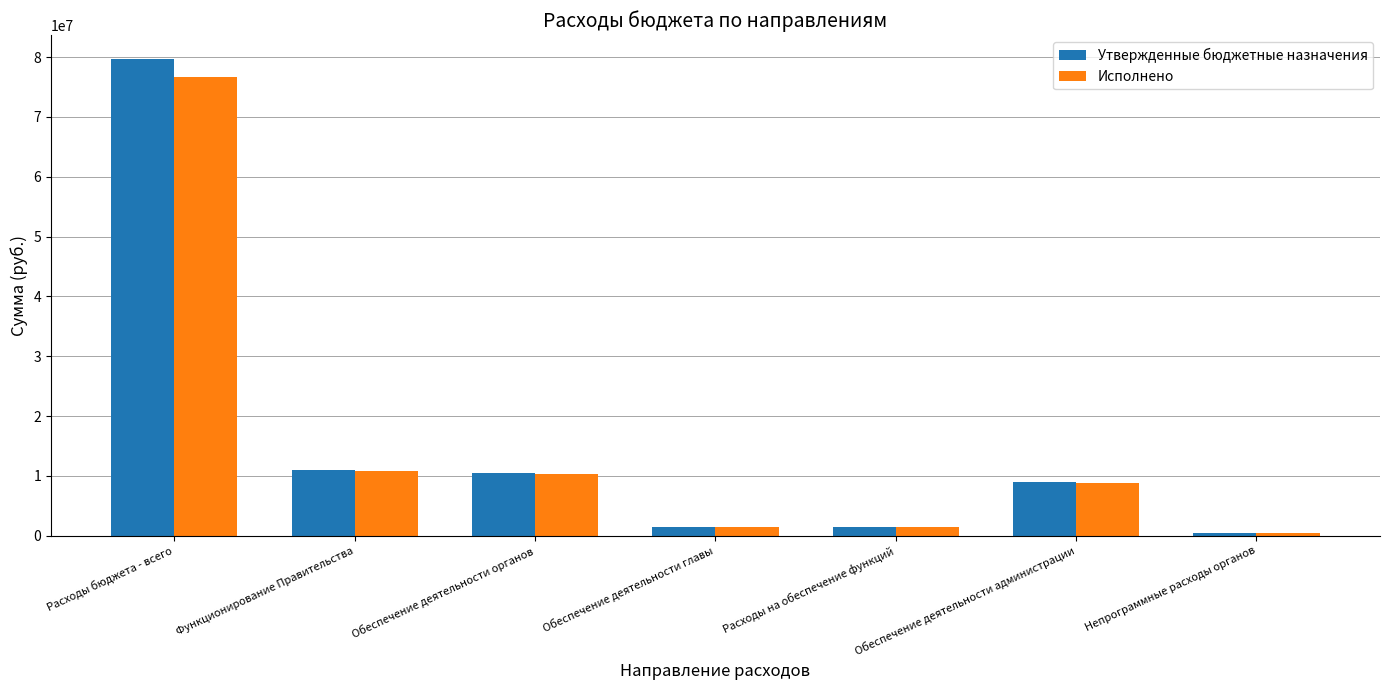

True or false: Исполнено has a value of 15516620.3 at Обеспечение деятельности администрации.

False